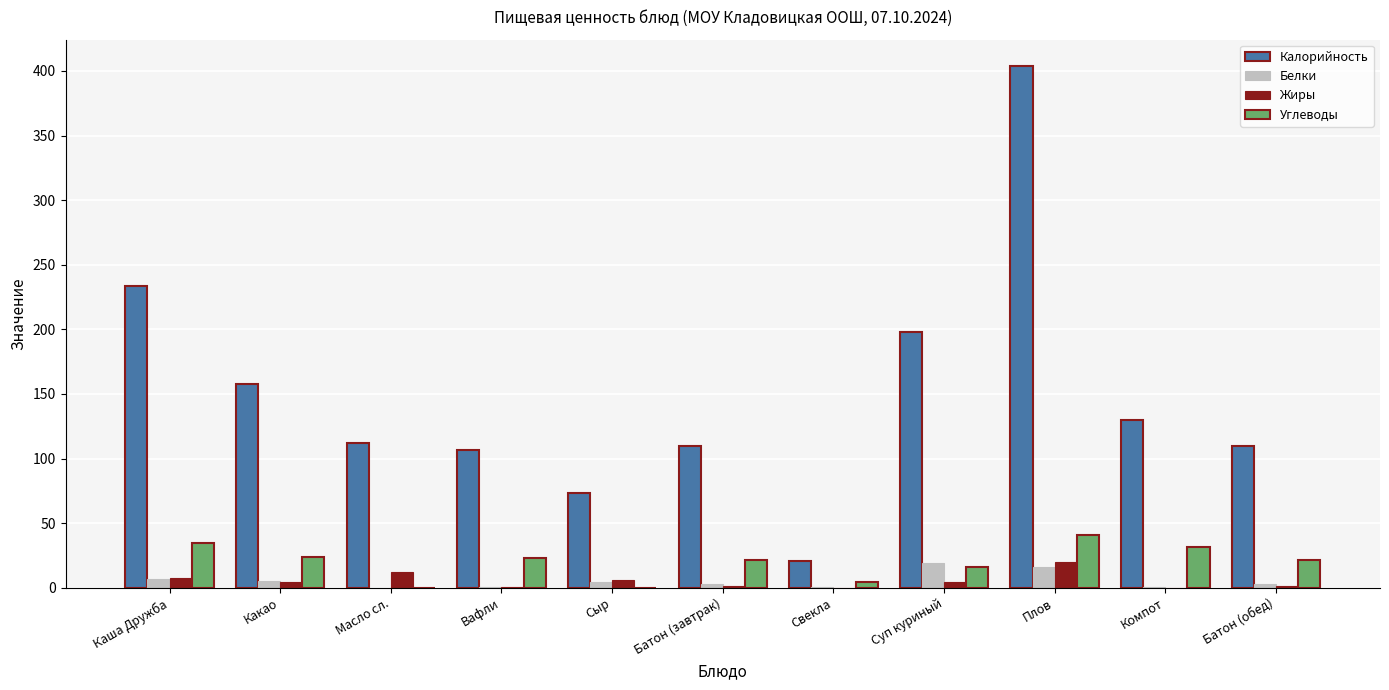

What is the sum of all Жиры values?

57.9